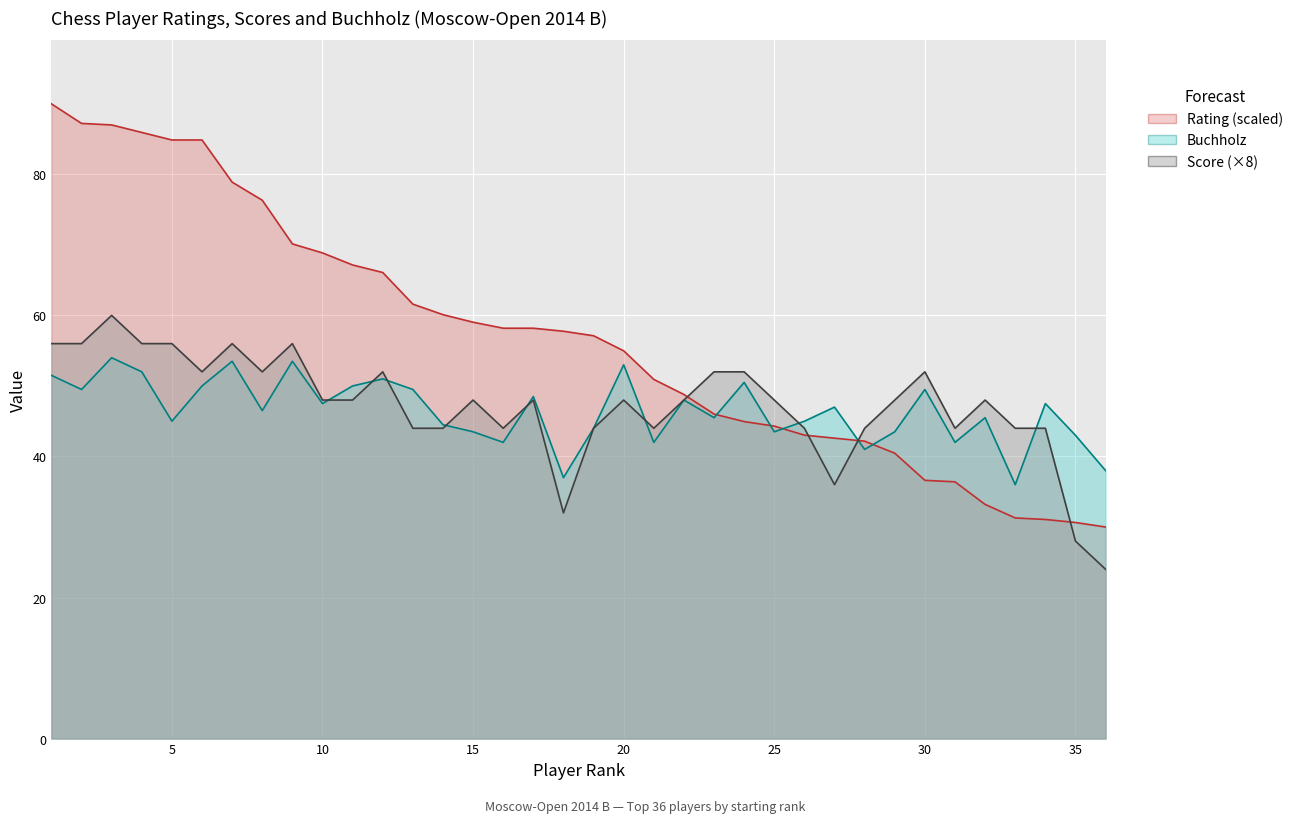

Reading left to right, transcribe all the data shown in this chart.

Rating: 1=90.0	2=87.2	3=87.0	4=85.9	5=84.9	6=84.9	7=78.9	8=76.3	9=70.1	10=68.9	11=67.2	12=66.1	13=61.6	14=60.1	15=59.0	16=58.2	17=58.2	18=57.8	19=57.1	20=55.0	21=50.9	22=48.8	23=46.0	24=44.9	25=44.3	26=43.0	27=42.6	28=42.2	29=40.5	30=36.6	31=36.4	32=33.2	33=31.3	34=31.1	35=30.6	36=30.0
Score: 1=56.0	2=56.0	3=60.0	4=56.0	5=56.0	6=52.0	7=56.0	8=52.0	9=56.0	10=48.0	11=48.0	12=52.0	13=44.0	14=44.0	15=48.0	16=44.0	17=48.0	18=32.0	19=44.0	20=48.0	21=44.0	22=48.0	23=52.0	24=52.0	25=48.0	26=44.0	27=36.0	28=44.0	29=48.0	30=52.0	31=44.0	32=48.0	33=44.0	34=44.0	35=28.0	36=24.0
Buchholz: 1=51.5	2=49.5	3=54.0	4=52.0	5=45.0	6=50.0	7=53.5	8=46.5	9=53.5	10=47.5	11=50.0	12=51.0	13=49.5	14=44.5	15=43.5	16=42.0	17=48.5	18=37.0	19=44.0	20=53.0	21=42.0	22=48.0	23=45.5	24=50.5	25=43.5	26=45.0	27=47.0	28=41.0	29=43.5	30=49.5	31=42.0	32=45.5	33=36.0	34=47.5	35=43.0	36=38.0